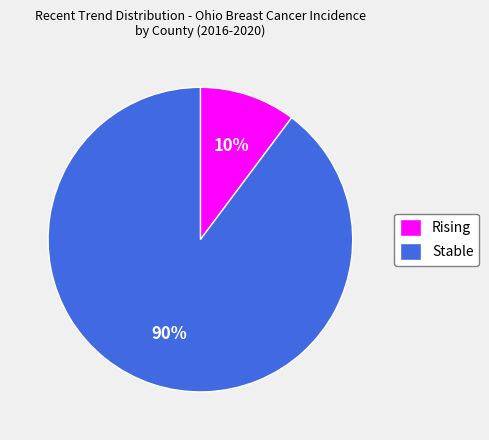

Is it true that Rising is 18% of the pie?

False